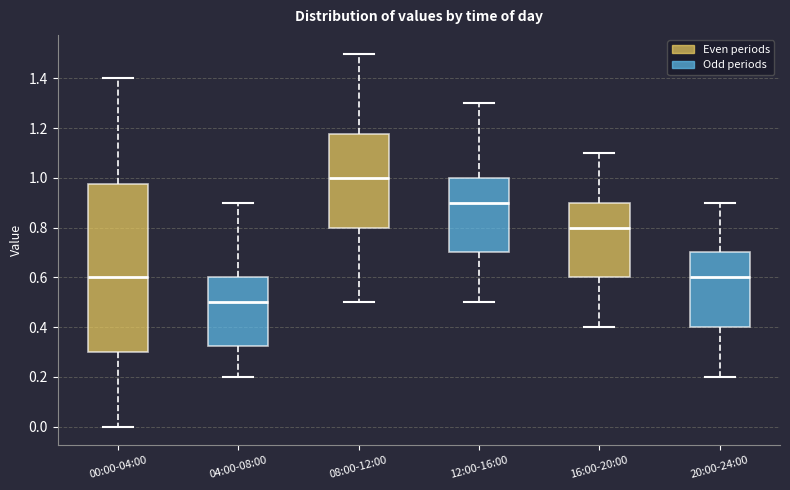

Where is the lower edge of the box for 16:00-20:00 on the y-axis? The values are not printed on the chart, so give them approximately, as read against the axis.

0.60